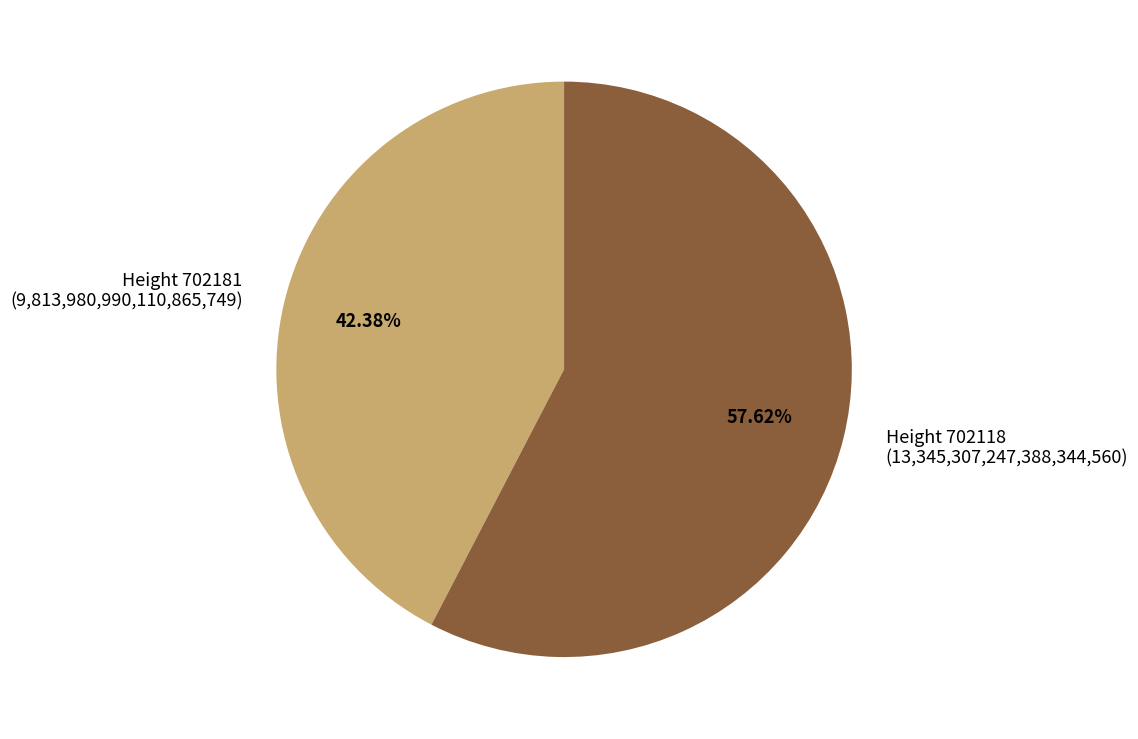

Do Height 702118 (13,345,307,247,388,344,560) and Height 702181 (9,813,980,990,110,865,749) together represent more than half of the pie?

Yes